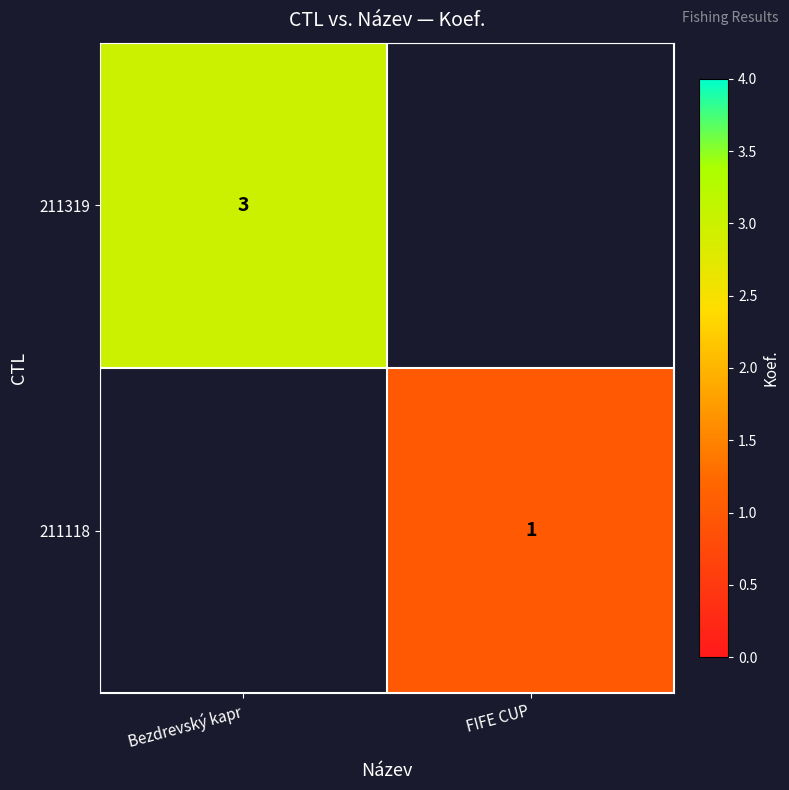

The 211319 series shows 5.4 at Bezdrevský kapr. True or false?

False